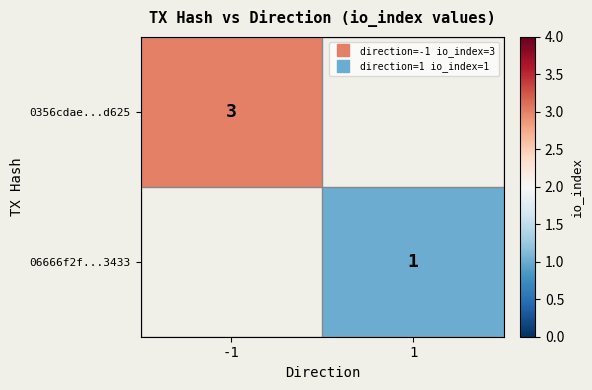

What is the greatest value displayed?

3.0